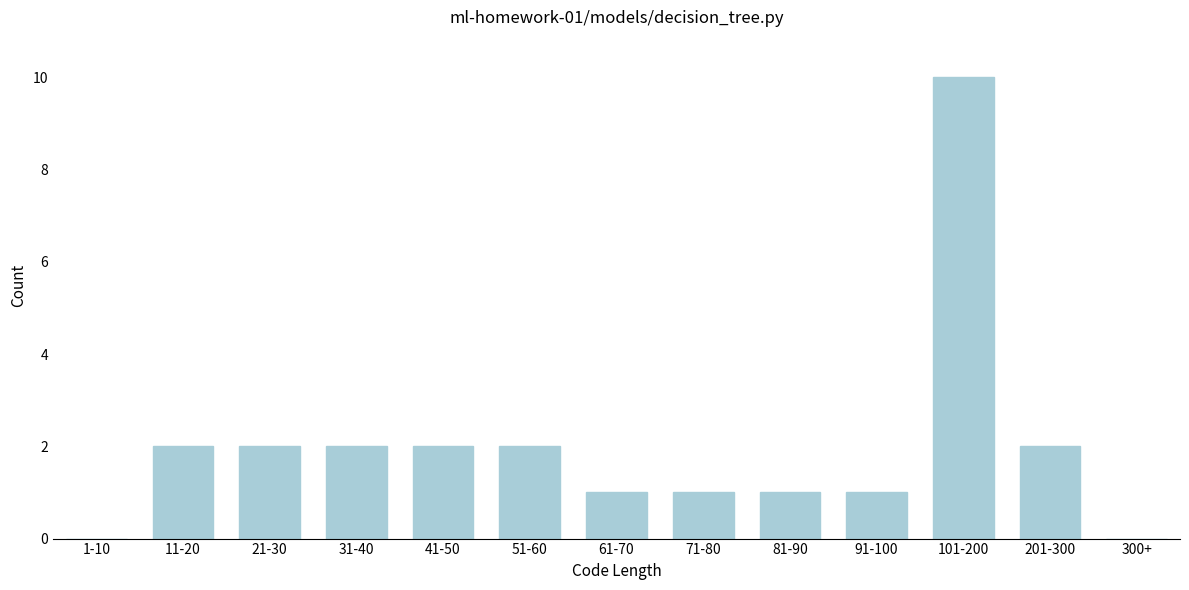

Reading left to right, extract all data points from this chart.

1-10=0	11-20=2	21-30=2	31-40=2	41-50=2	51-60=2	61-70=1	71-80=1	81-90=1	91-100=1	101-200=10	201-300=2	300+=0